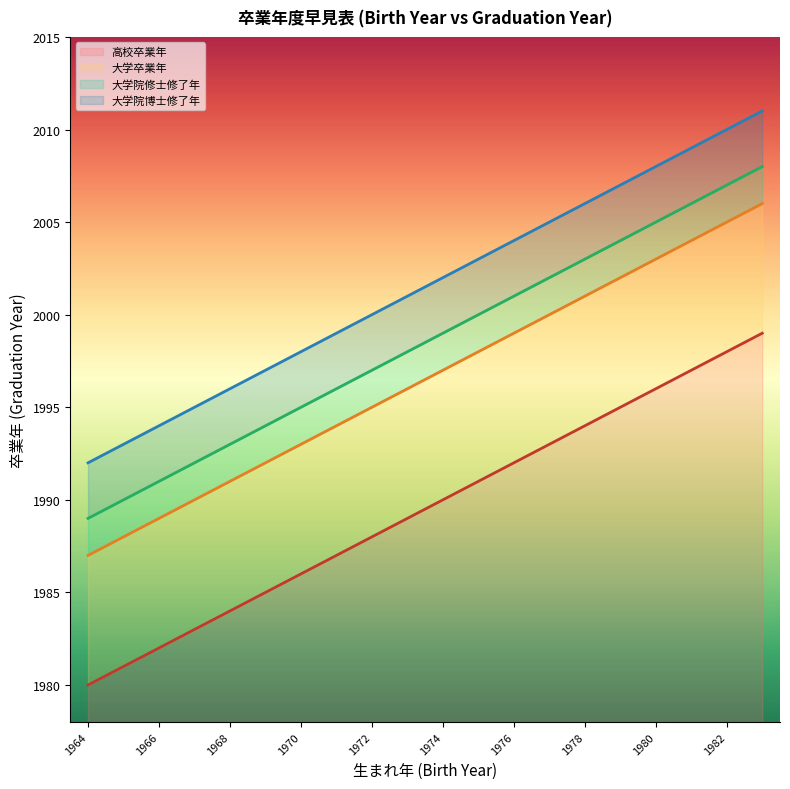

What is the minimum value for 大学院修士修了年?

1989